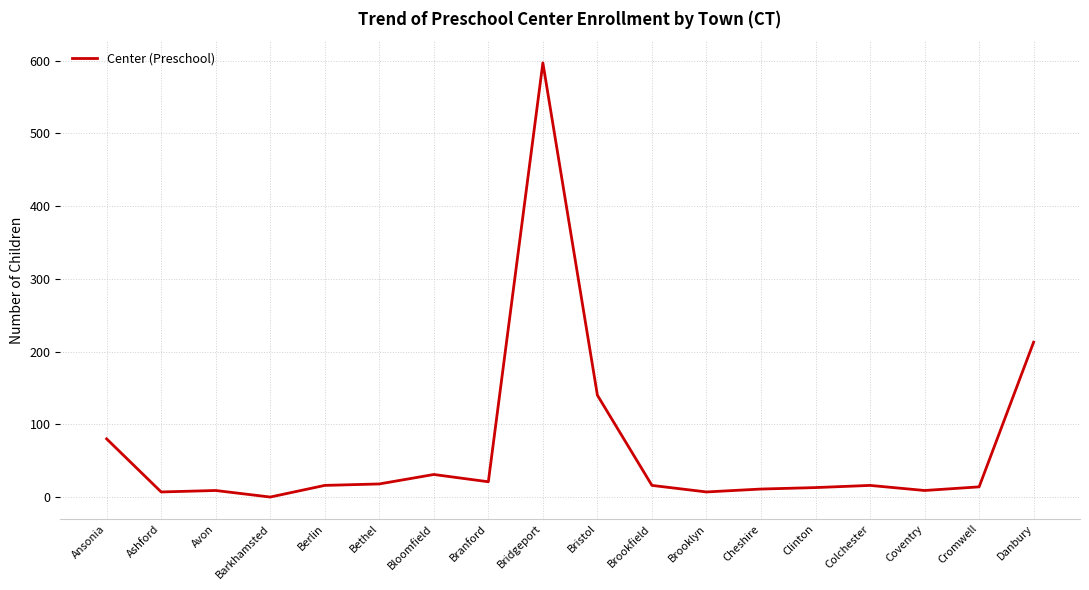

Which category has the lowest value across all series?

Barkhamsted